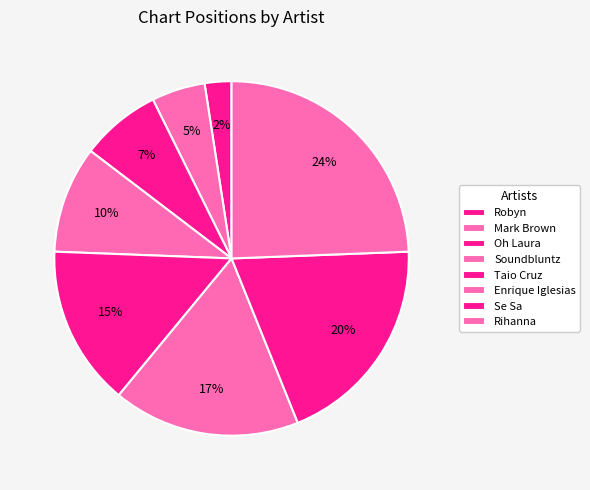

To the nearest percent, what is the average slice percentage?

12%